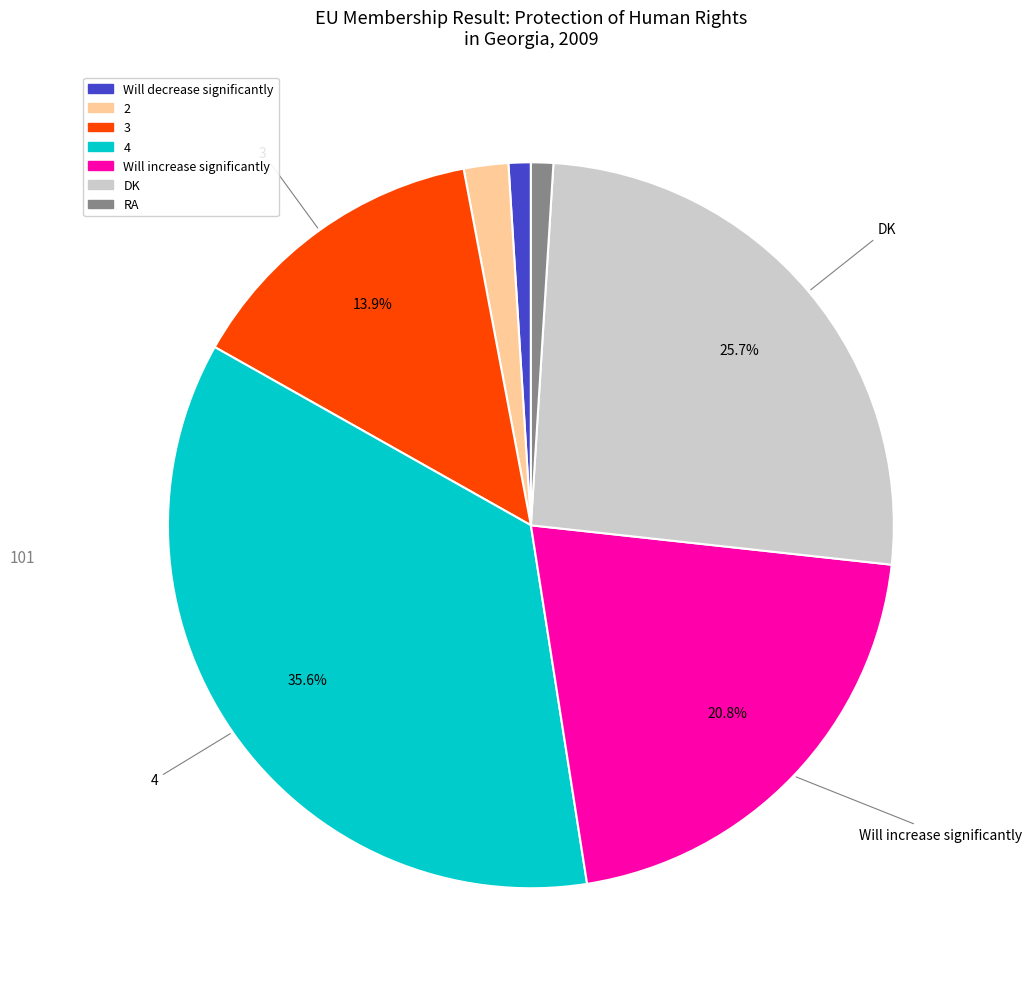

Is there a majority slice in this chart?

No